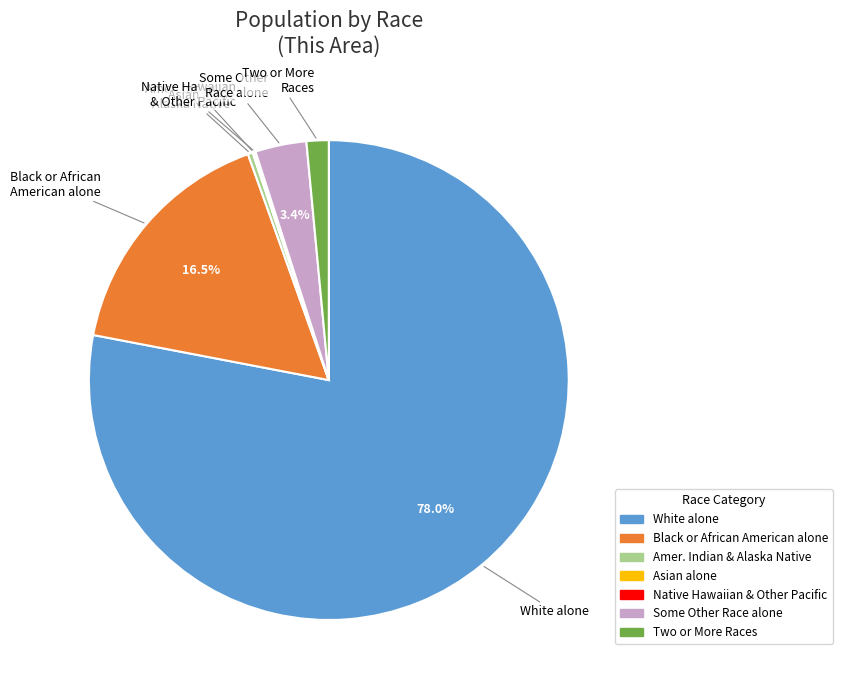

Is there any slice that represents more than half of the pie?

Yes